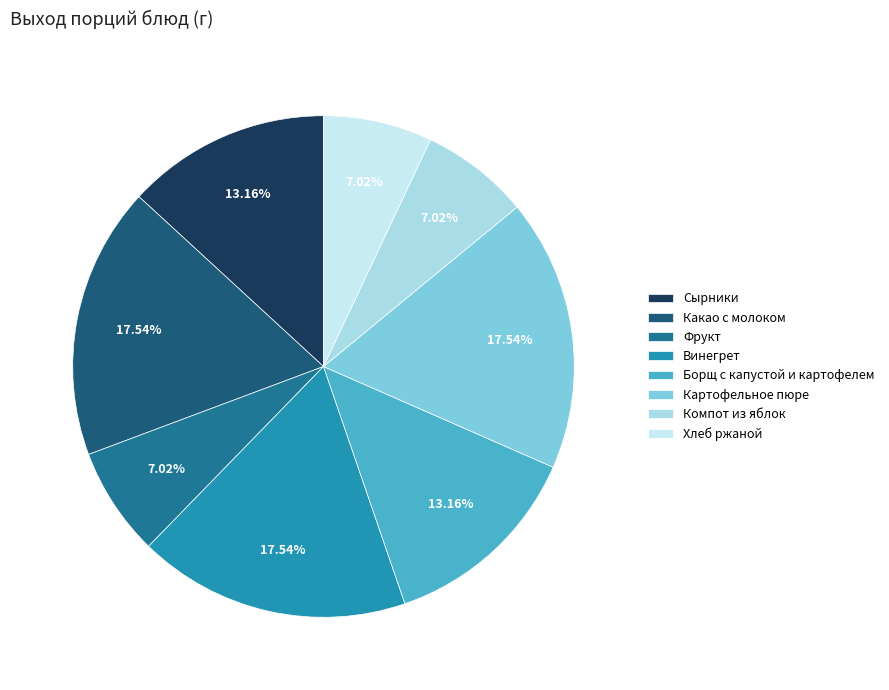

How many slices are in this pie chart?

8